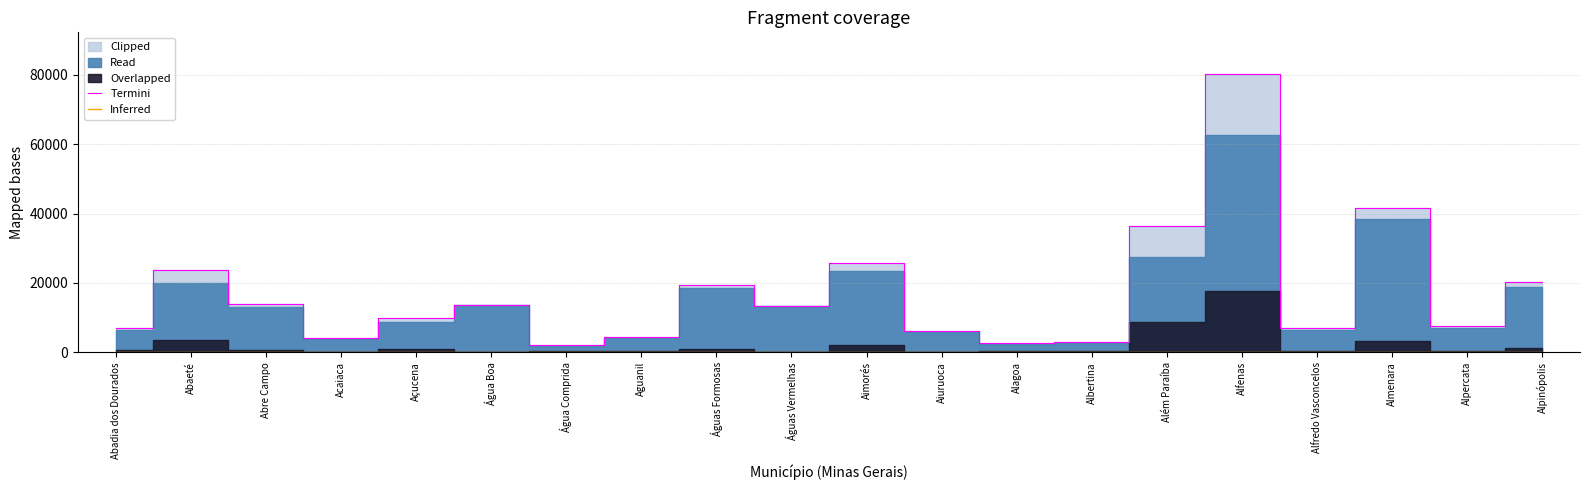

Read the Termini value at Além Paraíba.

36277